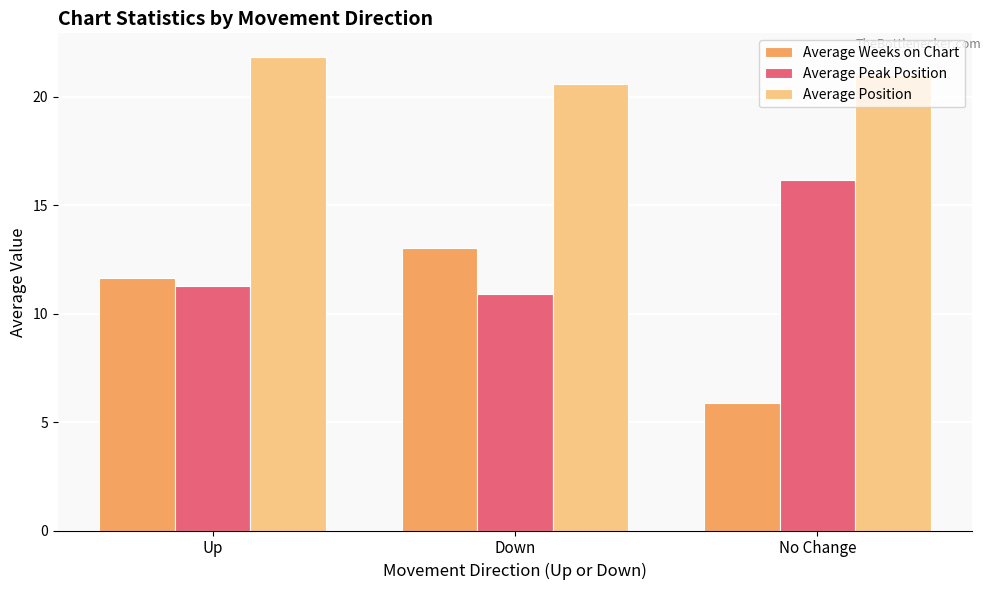

Is the value of Average Peak Position at Down greater than the value of Average Position at Up?

No